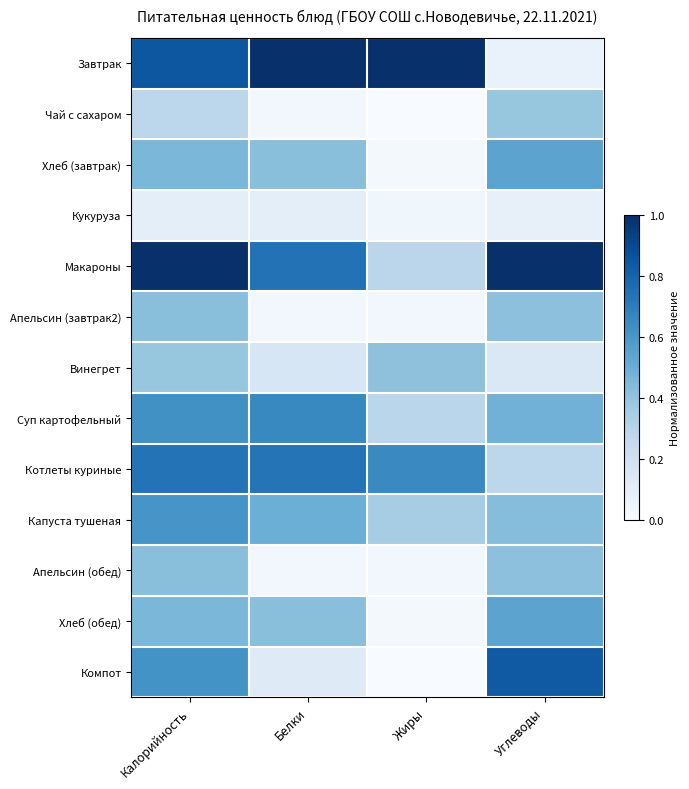

Which series has the largest range (max minus min)?

Завтрак